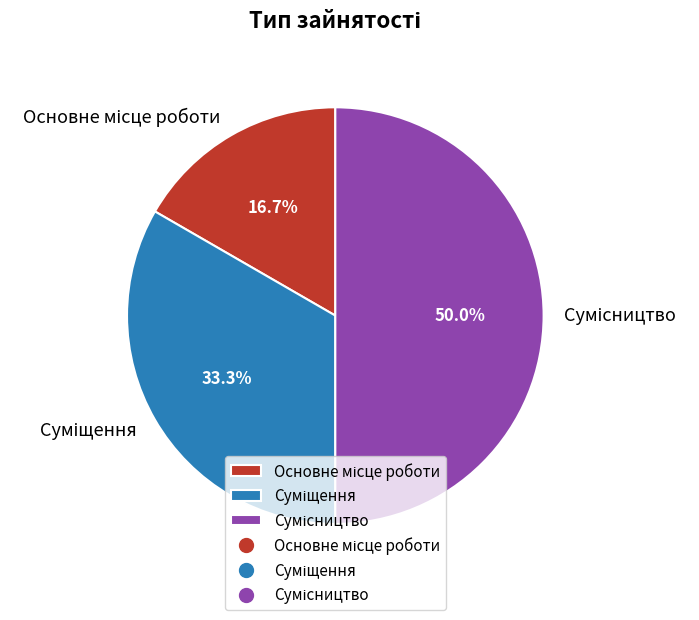

Does Суміщення represent more than half of the total?

No